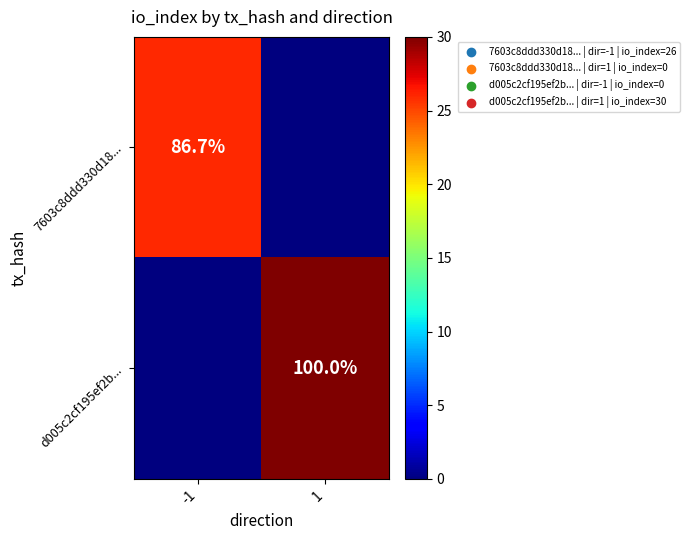

The value of d005c2cf195ef2b... at 1 is 100.0. True or false?

True